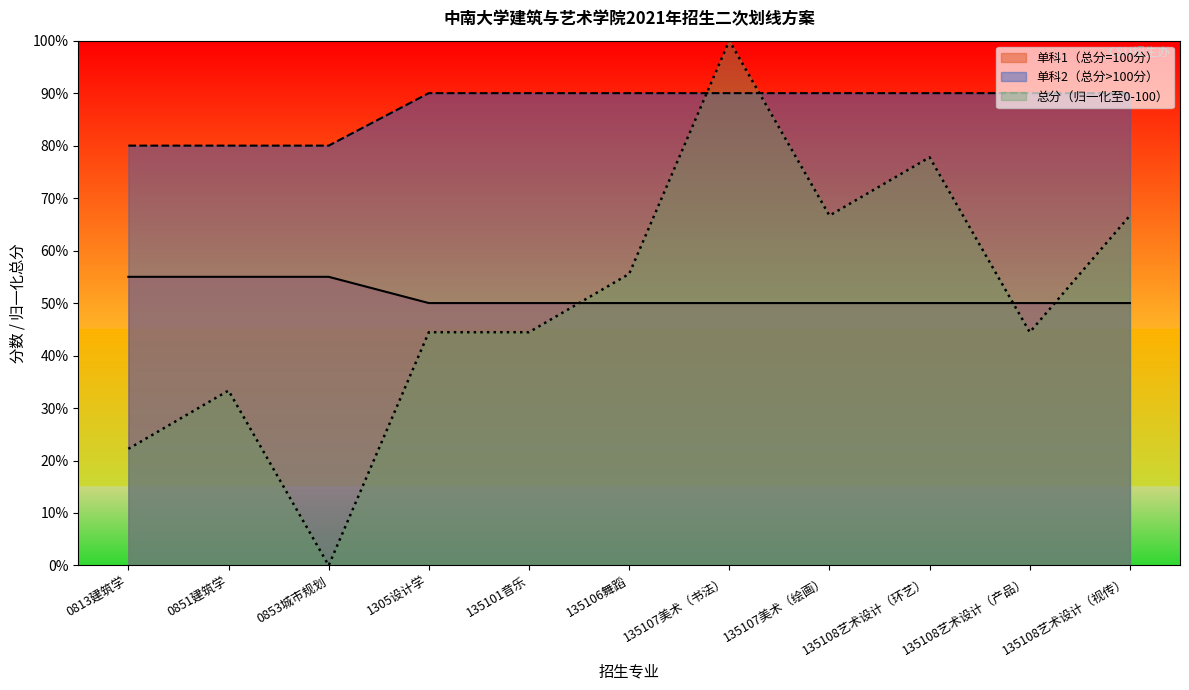

How many data points in 总分 are above 44?

8